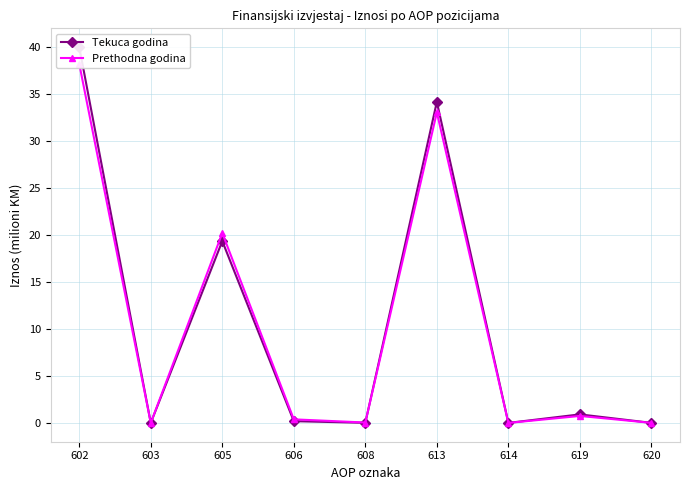

At how many categories does at least one series exceed 24?

2